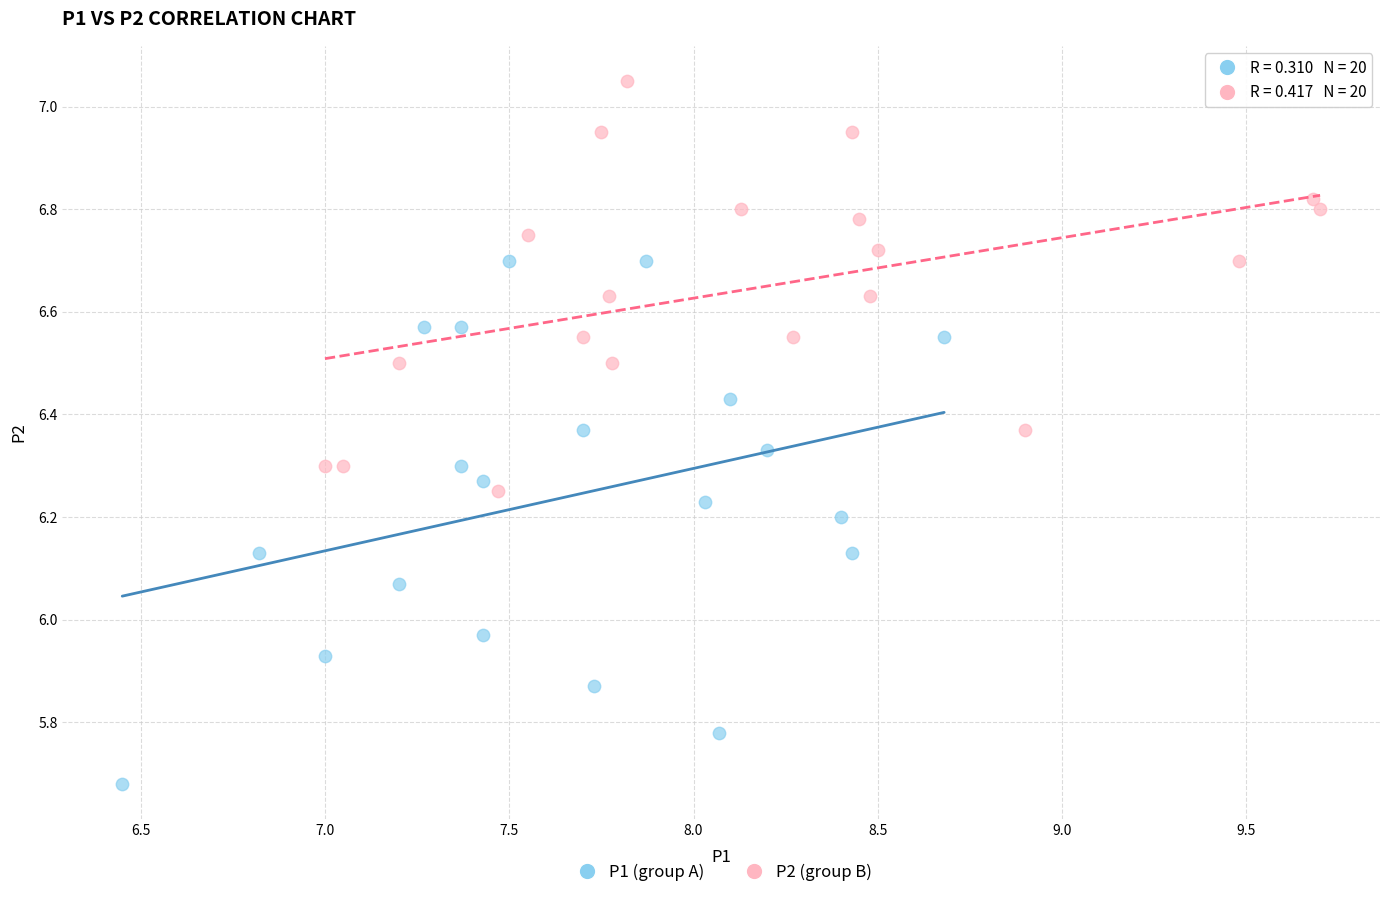

Which series reaches the maximum Y coordinate?

P2 (group B)